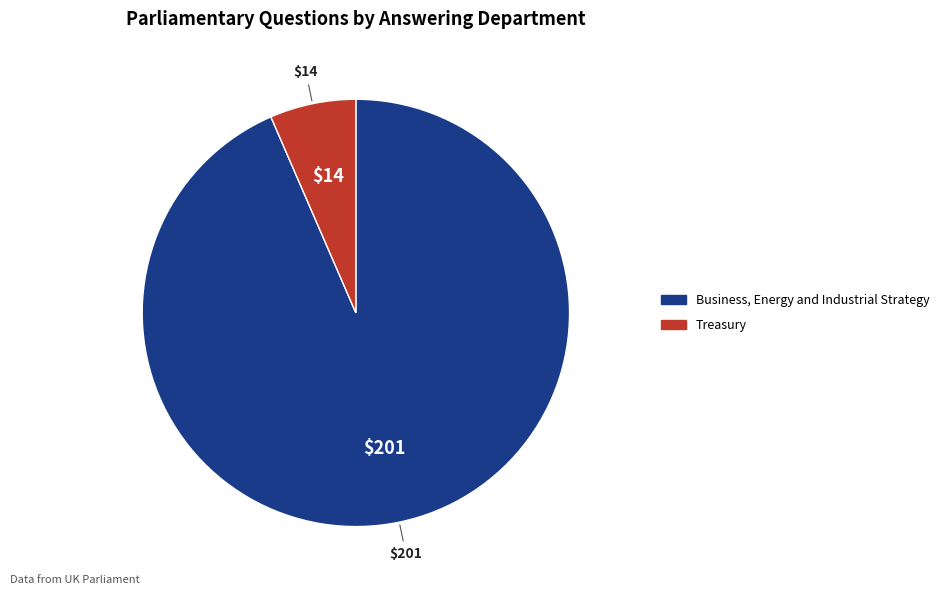

Is there a majority slice in this chart?

Yes